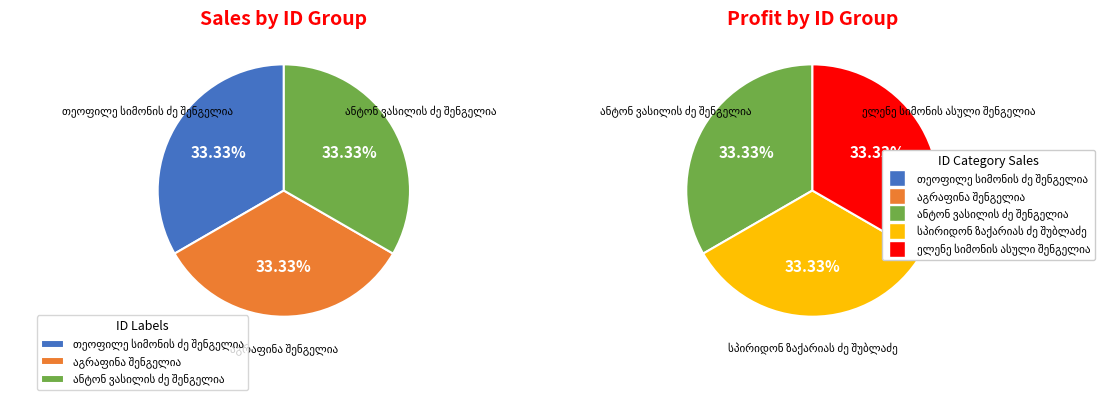

The აგრაფინა შენგელია slice represents 9% of the pie. True or false?

False